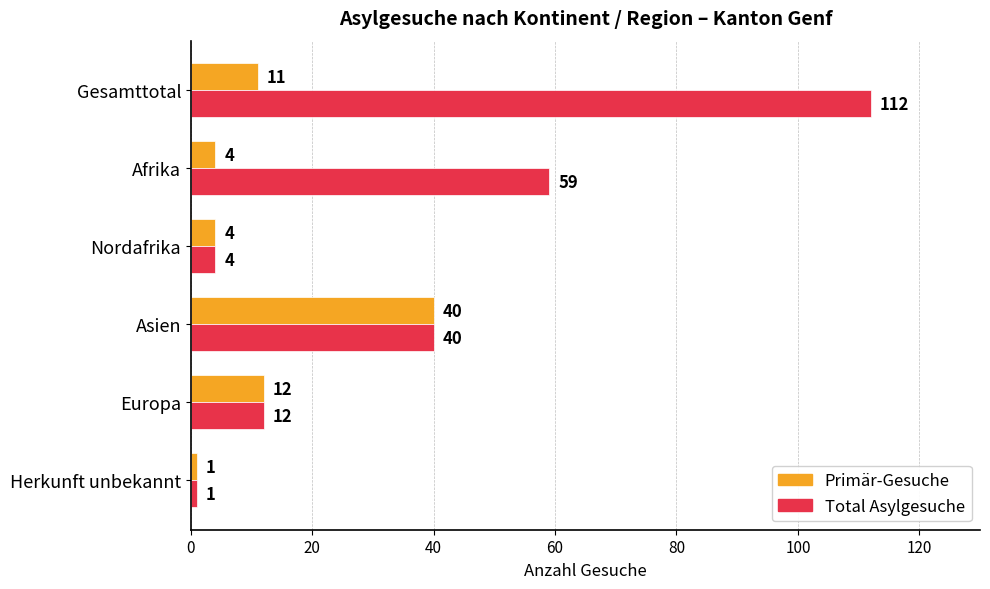

What are all the series names shown in the legend?

Primär-Gesuche, Total Asylgesuche